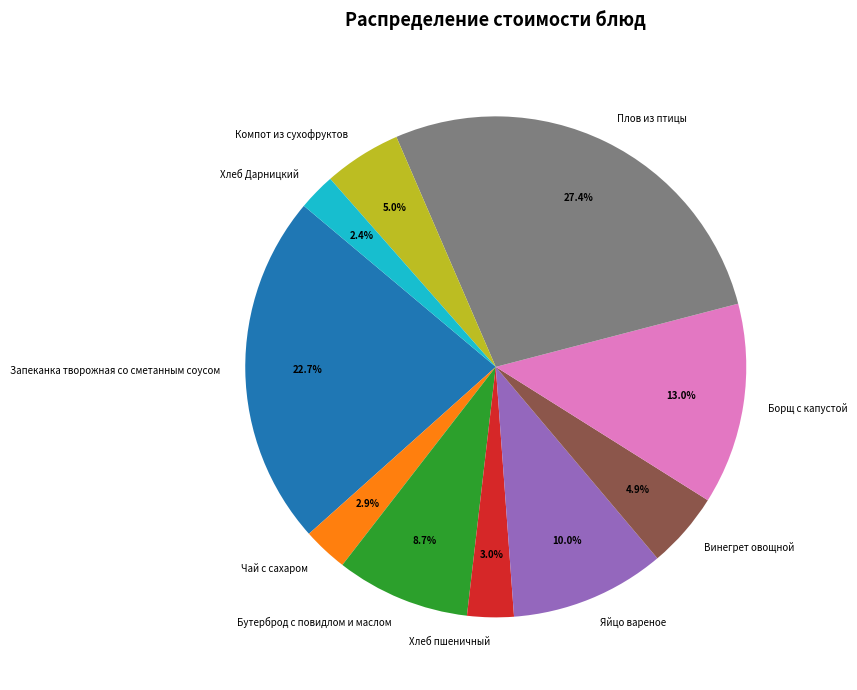

Which slice is the largest?

Плов из птицы